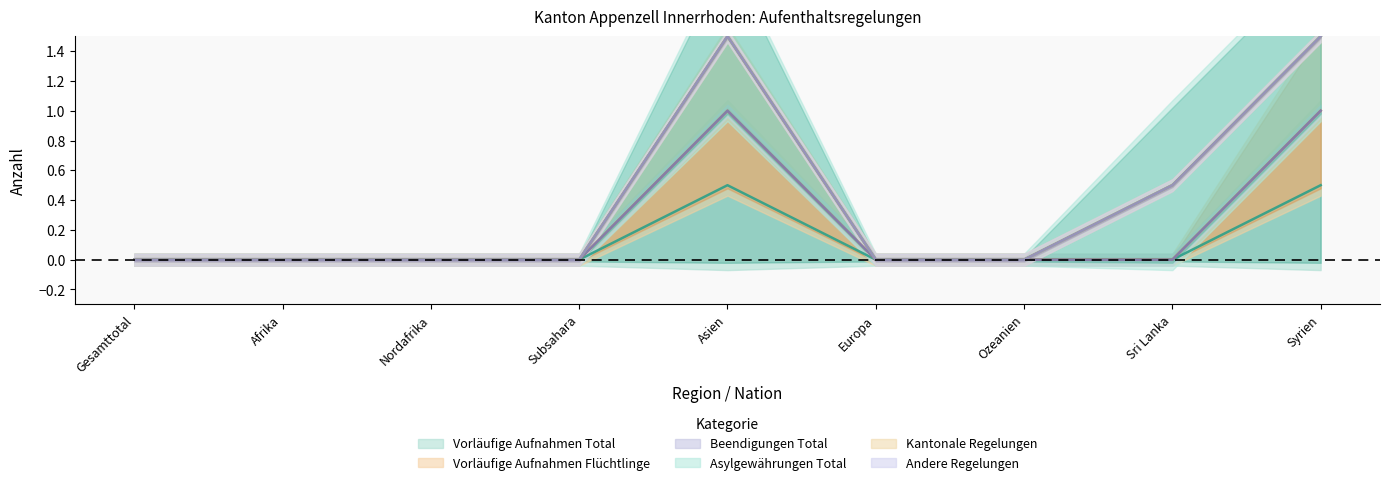

Rank the series at Gesamttotal from lowest to highest value.

Vorläufige Aufnahmen Total, Vorläufige Aufnahmen Flüchtlinge, Beendigungen Total, Asylgewährungen Total, Kantonale Regelungen, Andere Regelungen